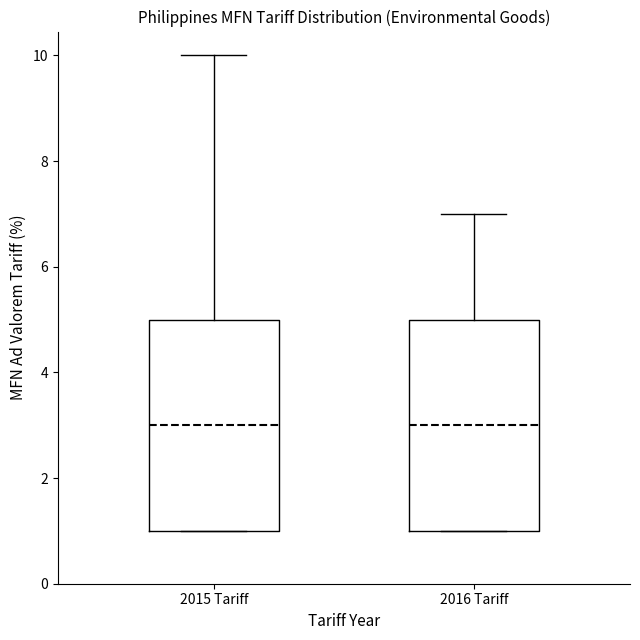

Reading left to right, transcribe this box plot: for each box, give where its median line is, the range the box spans, and where its two whiskers end, as read against the y-axis. The values are not printed on the chart, so give them approximately, as read against the axis.

2015 Tariff: median 3, box 1 to 5, whiskers 1 to 10
2016 Tariff: median 3, box 1 to 5, whiskers 1 to 7